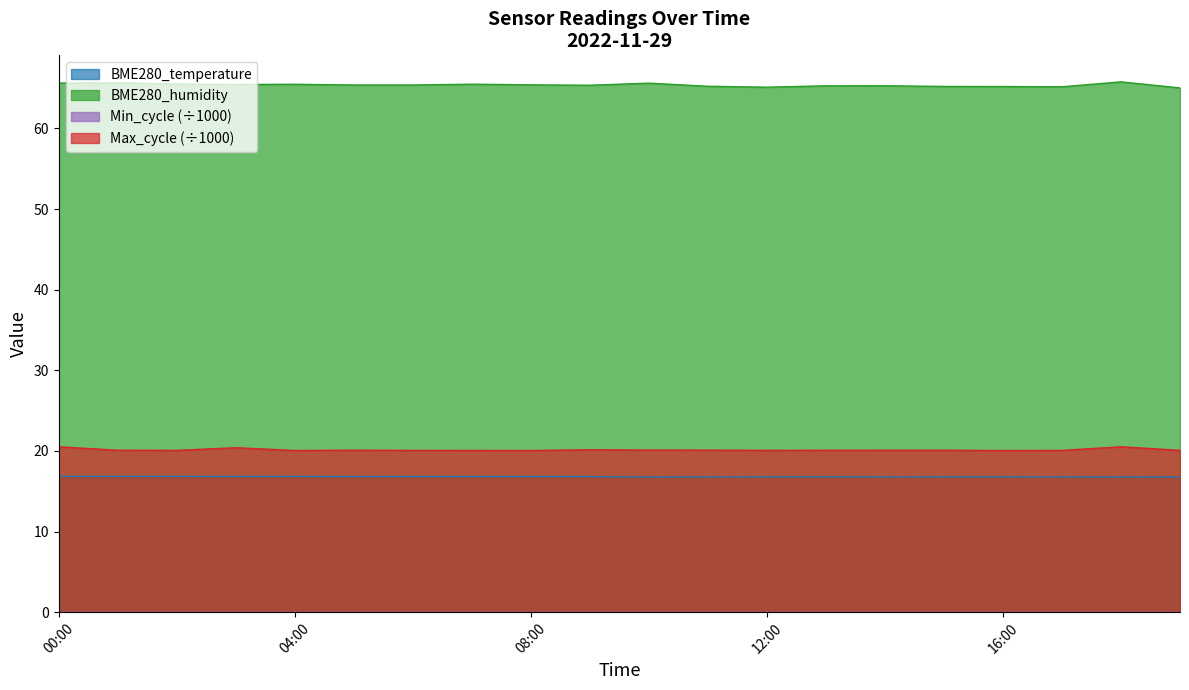

What is the value of the BME280_humidity point at the 5th from the left?

65.5